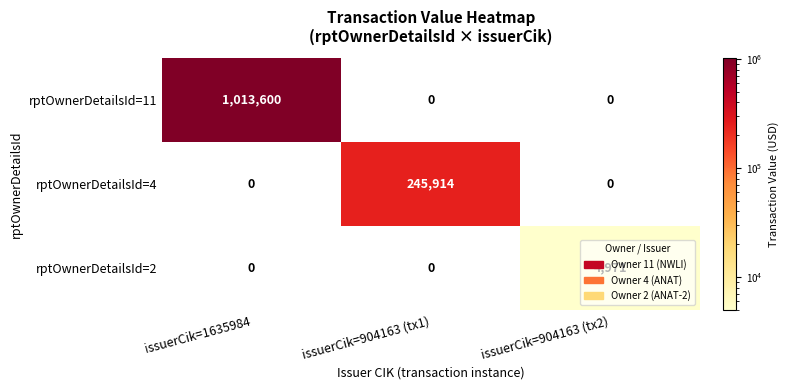

Count the number of data series in this chart.

3